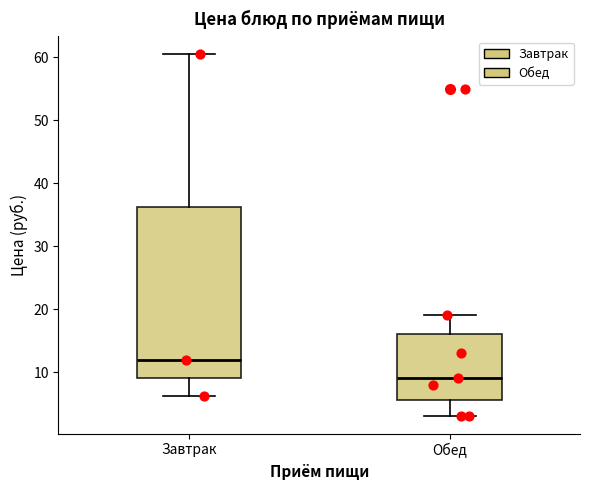

Reading left to right, read every box against the y-axis: the position of its median line, the range the box covers, and the ends of its whiskers. The values are not printed on the chart, so give them approximately, as read against the axis.

Завтрак: median 12, box 9 to 36, whiskers 6 to 60
Обед: median 9, box 6 to 16, whiskers 3 to 19